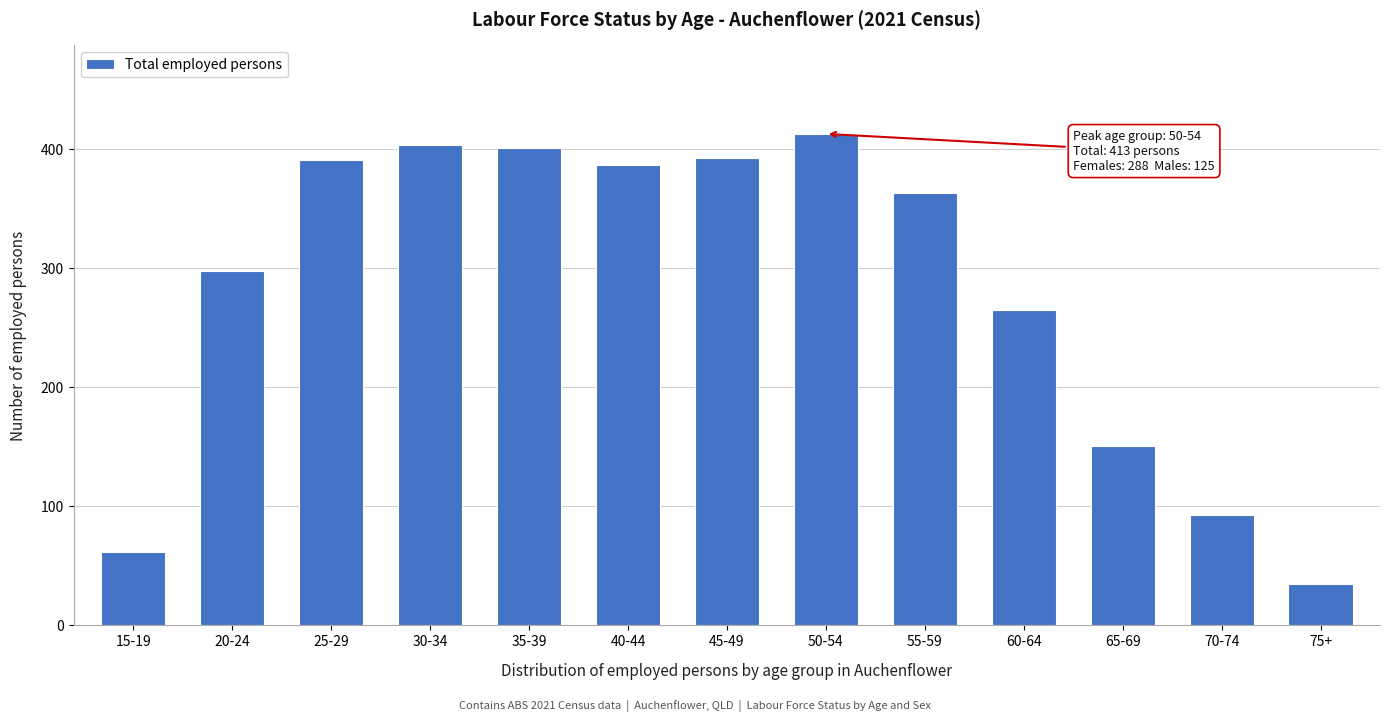

Reading left to right, what are all the values shown in this chart?

62	298	391	404	401	387	393	413	363	265	151	93	35